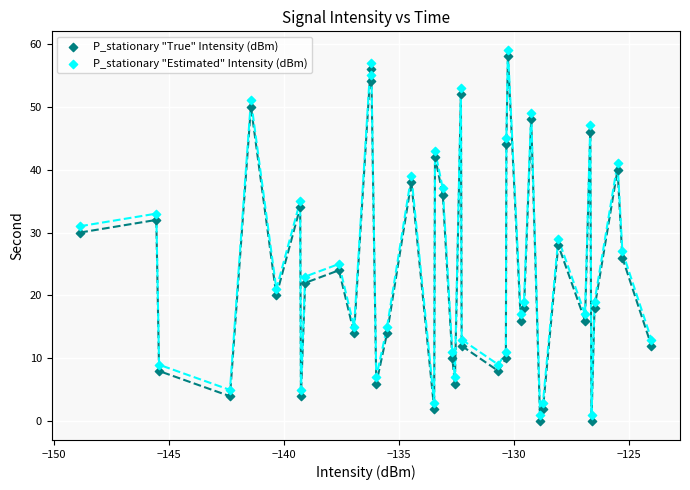

Across all data points, what is the range of Y values (max minus min)?

59